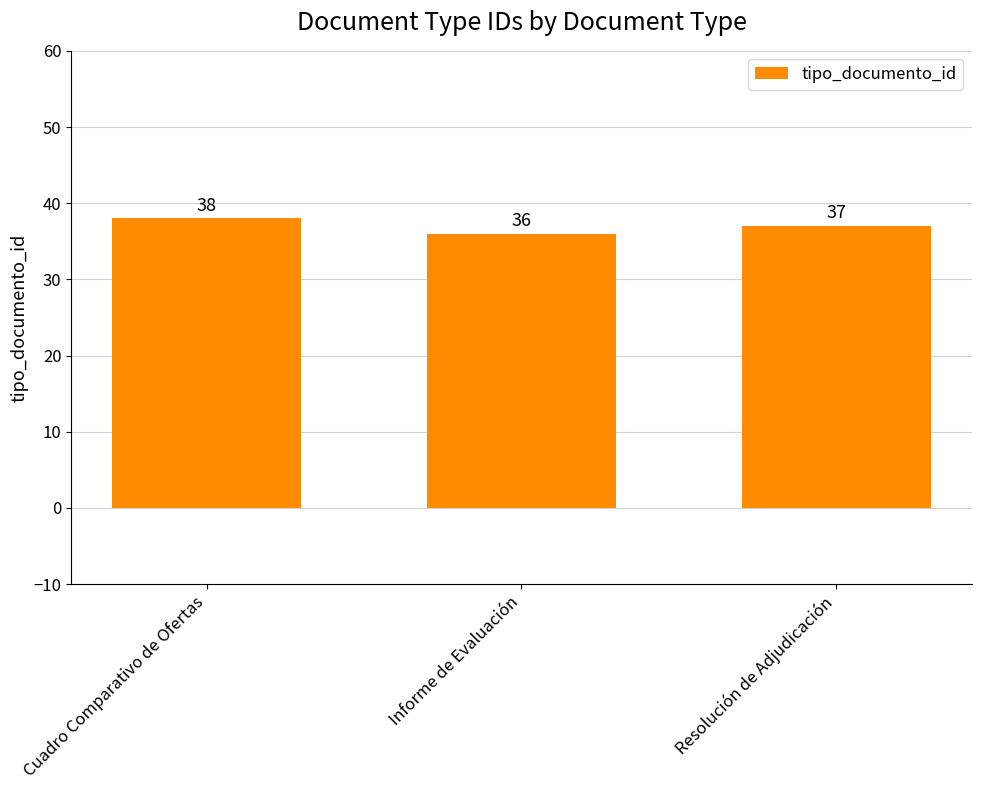

Reading left to right, extract all data points from this chart.

38	36	37